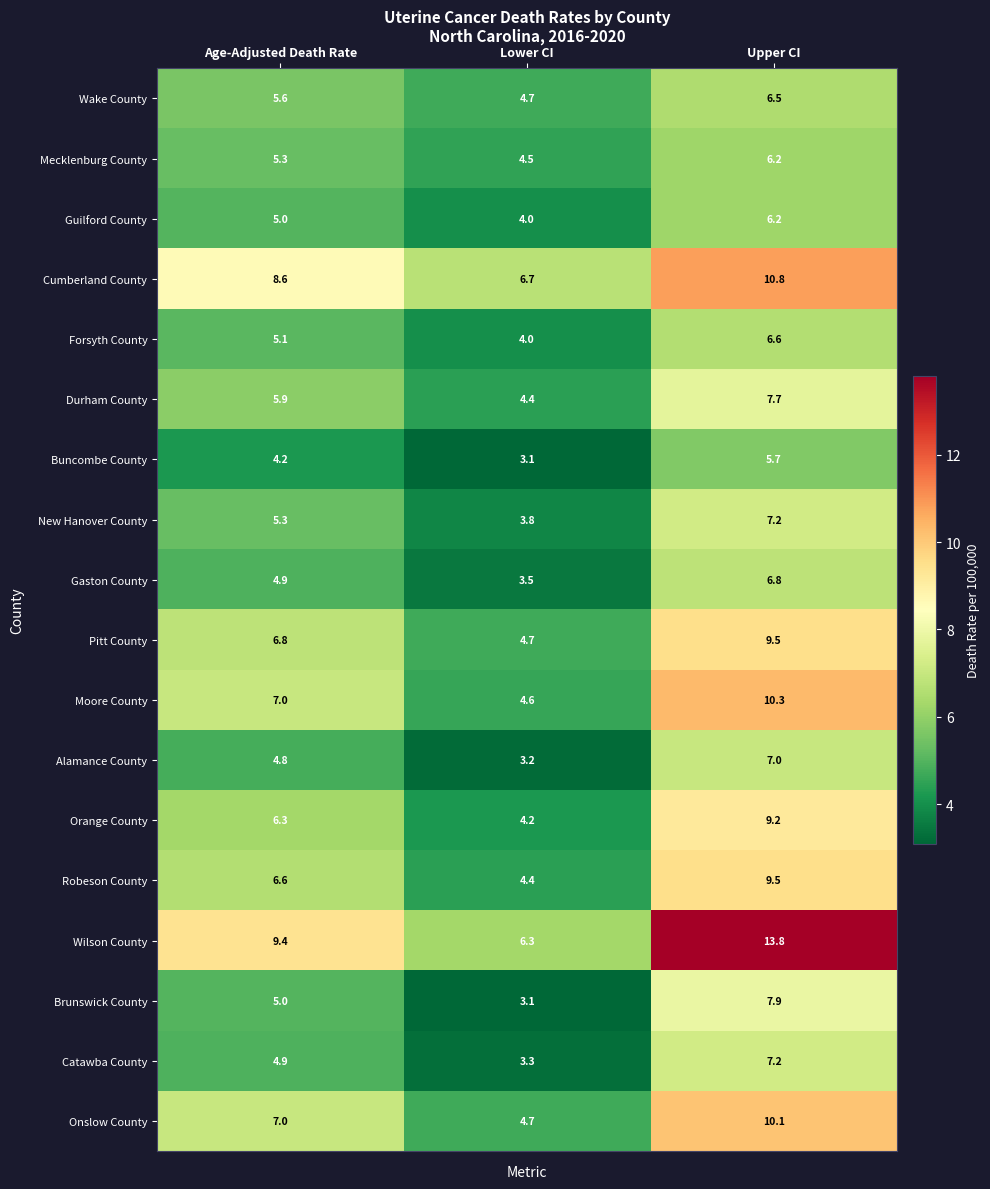

Between Lower CI and Upper CI, which series saw the biggest shift?

Wilson County